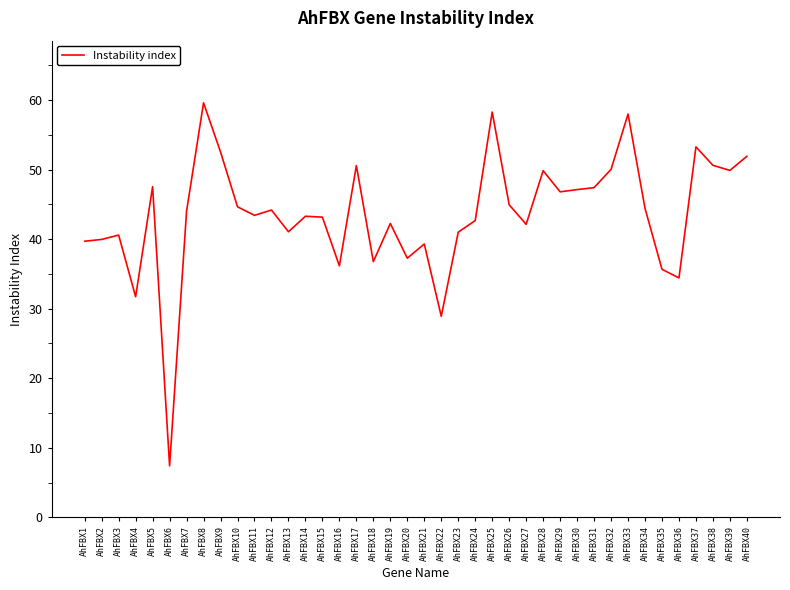

Is it true that the value at AhFBX36 is 34.4?

True